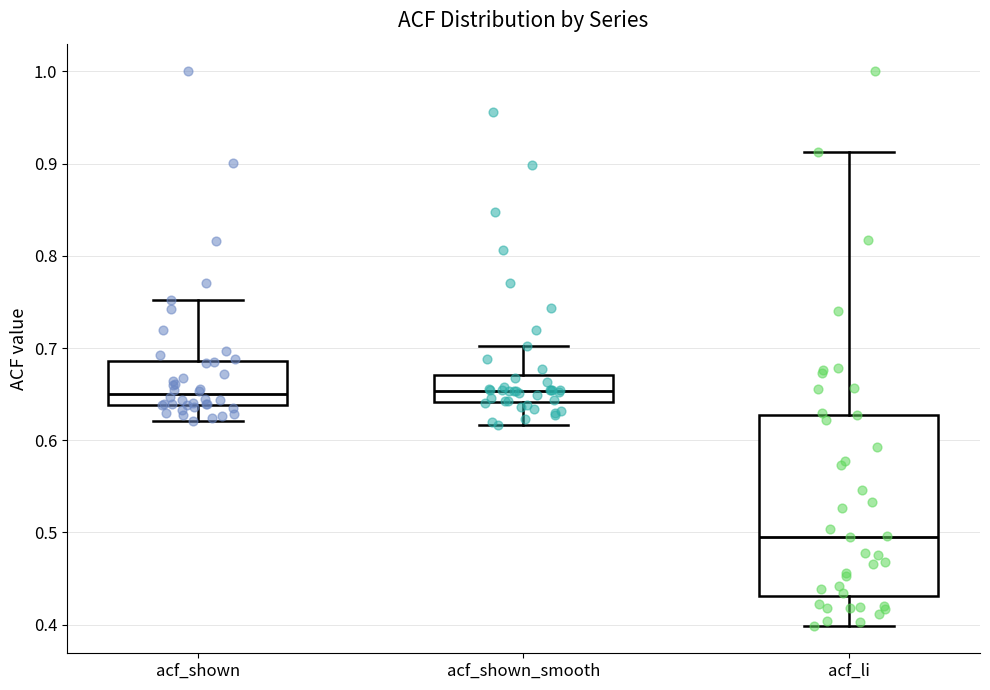

Reading left to right, read every box against the y-axis: the position of its median line, the range the box covers, and the ends of its whiskers. The values are not printed on the chart, so give them approximately, as read against the axis.

acf_shown: median 0.65, box 0.64 to 0.69, whiskers 0.62 to 0.75
acf_shown_smooth: median 0.65, box 0.64 to 0.67, whiskers 0.62 to 0.70
acf_li: median 0.50, box 0.43 to 0.63, whiskers 0.40 to 0.91